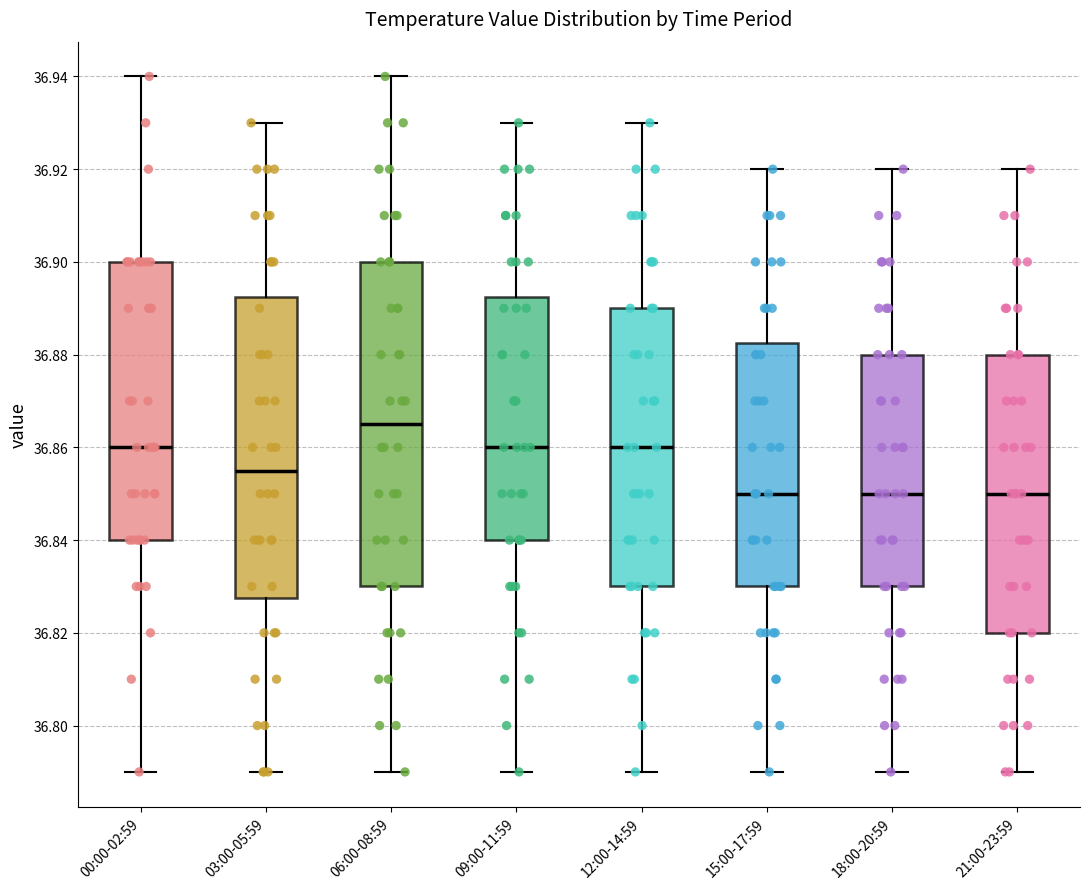

Reading left to right, transcribe this box plot: for each box, give where its median line is, the range the box spans, and where its two whiskers end, as read against the y-axis. The values are not printed on the chart, so give them approximately, as read against the axis.

00:00-02:59: median 36.860, box 36.840 to 36.900, whiskers 36.790 to 36.940
03:00-05:59: median 36.856, box 36.828 to 36.892, whiskers 36.790 to 36.930
06:00-08:59: median 36.866, box 36.830 to 36.900, whiskers 36.790 to 36.940
09:00-11:59: median 36.860, box 36.840 to 36.892, whiskers 36.790 to 36.930
12:00-14:59: median 36.860, box 36.830 to 36.890, whiskers 36.790 to 36.930
15:00-17:59: median 36.850, box 36.830 to 36.882, whiskers 36.790 to 36.920
18:00-20:59: median 36.850, box 36.830 to 36.880, whiskers 36.790 to 36.920
21:00-23:59: median 36.850, box 36.820 to 36.880, whiskers 36.790 to 36.920